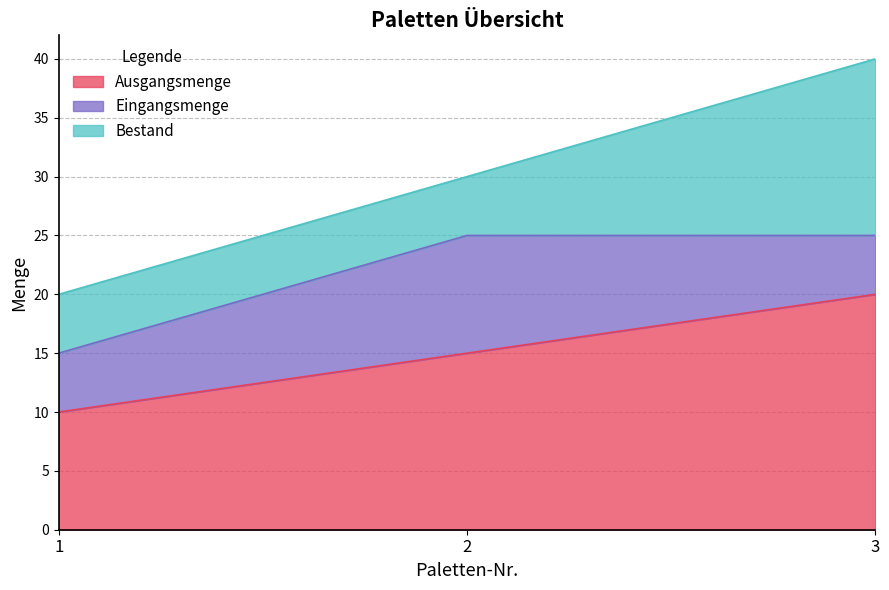

What is the maximum value shown in the chart?

20